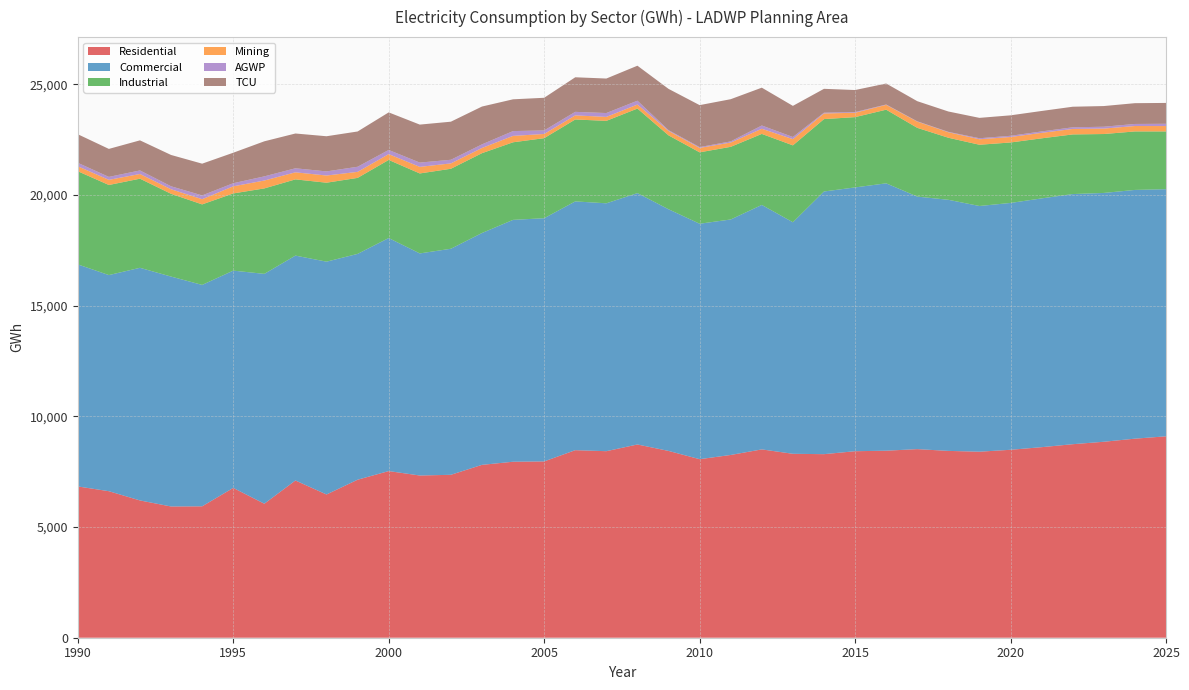

Reading left to right, list all the values displayed in this chart.

Residential: 1990=6835.0	1991=6619.9	1992=6202.5	1993=5929.5	1994=5936.7	1995=6768.0	1996=6054.1	1997=7104.0	1998=6471.3	1999=7139.0	2000=7528.8	2001=7328.6	2002=7361.0	2003=7810.5	2004=7951.1	2005=7965.2	2006=8473.1	2007=8427.8	2008=8730.8	2009=8439.8	2010=8066.8	2011=8257.1	2012=8508.6	2013=8309.5	2014=8293.3	2015=8426.5	2016=8449.7	2017=8520.9	2018=8440.8	2019=8404.5	2020=8491.0	2021=8609.1	2022=8743.4	2023=8853.7	2024=8993.3	2025=9099.7
Commercial: 1990=10032.0	1991=9764.4	1992=10510.2	1993=10387.2	1994=10002.9	1995=9816.9	1996=10385.0	1997=10160.0	1998=10519.1	1999=10202.5	2000=10528.1	2001=10033.8	2002=10212.3	2003=10474.3	2004=10927.5	2005=10987.7	2006=11239.5	2007=11199.1	2008=11356.1	2009=10918.2	2010=10637.6	2011=10638.8	2012=11044.8	2013=10460.7	2014=11867.3	2015=11918.4	2016=12079.4	2017=11409.5	2018=11344.5	2019=11100.9	2020=11152.2	2021=11239.9	2022=11301.1	2023=11241.1	2024=11238.1	2025=11164.7
Industrial: 1990=4209.6	1991=4070.3	1992=4026.5	1993=3739.6	1994=3638.1	1995=3488.3	1996=3860.7	1997=3443.9	1998=3567.4	1999=3434.0	2000=3529.7	2001=3613.6	2002=3614.2	2003=3607.2	2004=3505.5	2005=3617.0	2006=3702.1	2007=3725.0	2008=3820.7	2009=3339.6	2010=3225.5	2011=3282.7	2012=3208.9	2013=3475.0	2014=3271.5	2015=3175.5	2016=3327.5	2017=3106.4	2018=2804.2	2019=2767.5	2020=2732.0	2021=2713.6	2022=2694.8	2023=2662.2	2024=2642.7	2025=2609.9
Mining: 1990=224.2	1991=232.3	1992=212.4	1993=205.4	1994=235.1	1995=320.5	1996=356.3	1997=318.9	1998=324.5	1999=272.3	2000=261.9	2001=297.1	2002=243.1	2003=234.9	2004=288.8	2005=189.8	2006=184.4	2007=178.8	2008=180.8	2009=199.7	2010=200.0	2011=193.4	2012=232.9	2013=281.0	2014=253.3	2015=198.5	2016=217.5	2017=280.5	2018=248.3	2019=248.1	2020=247.2	2021=247.5	2022=247.6	2023=246.1	2024=245.3	2025=243.0
AGWP: 1990=155.6	1991=133.3	1992=160.1	1993=134.2	1994=171.0	1995=140.3	1996=188.0	1997=182.2	1998=185.9	1999=230.4	2000=188.7	2001=193.3	2002=163.2	2003=162.7	2004=217.1	2005=159.6	2006=159.5	2007=174.4	2008=174.6	2009=35.8	2010=37.4	2011=52.4	2012=147.1	2013=96.3	2014=36.0	2015=30.6	2016=17.1	2017=14.3	2018=17.4	2019=45.6	2020=55.0	2021=64.4	2022=73.9	2023=83.3	2024=92.8	2025=102.3
TCU: 1990=1291.4	1991=1264.5	1992=1359.5	1993=1415.1	1994=1433.6	1995=1377.8	1996=1583.9	1997=1571.7	1998=1588.6	1999=1593.6	2000=1697.3	2001=1716.2	2002=1720.6	2003=1709.3	2004=1435.5	2005=1475.2	2006=1562.3	2007=1558.9	2008=1580.5	2009=1864.4	2010=1895.5	2011=1906.1	2012=1708.9	2013=1406.6	2014=1078.0	2015=995.2	2016=947.6	2017=909.3	2018=919.8	2019=920.3	2020=924.1	2021=924.0	2022=929.7	2023=934.4	2024=938.7	2025=942.4